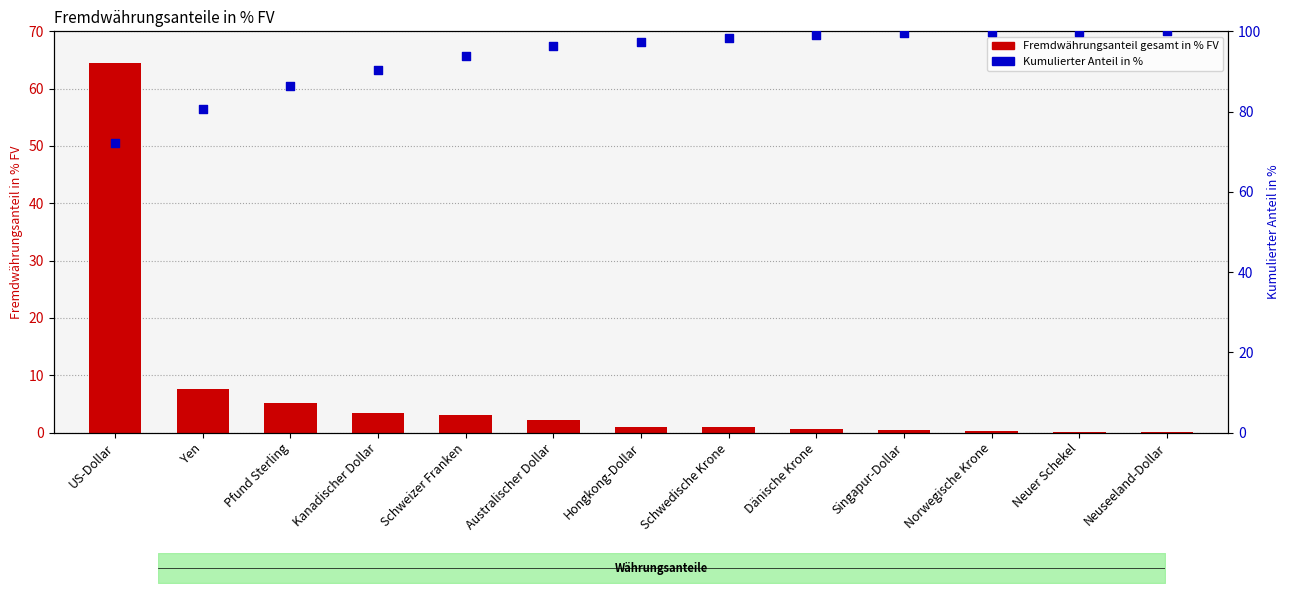

Which series contains the lowest Y value?

Fremdwährungsanteil gesamt in % FV